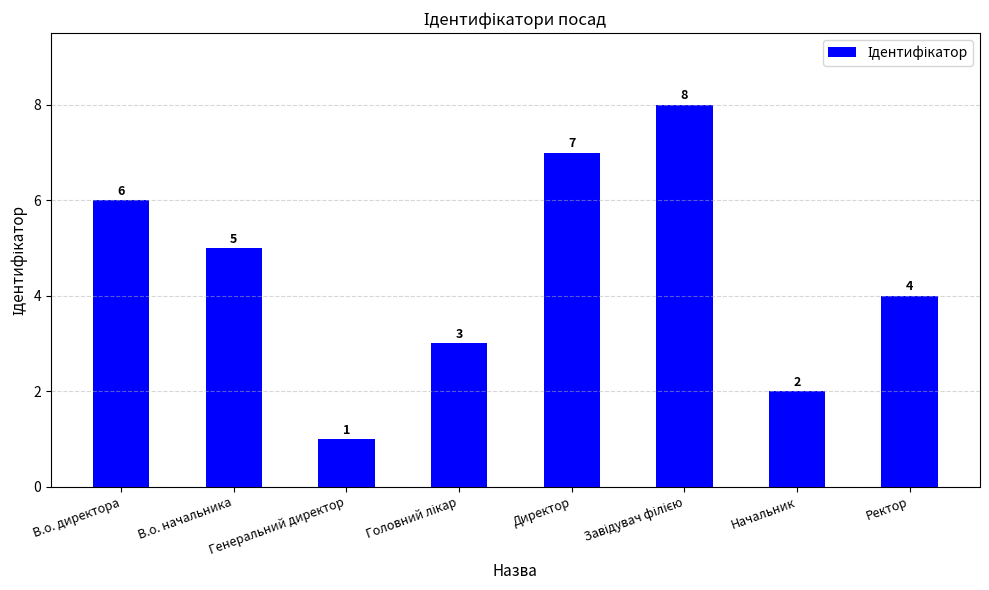

What is the maximum value shown in the chart?

8